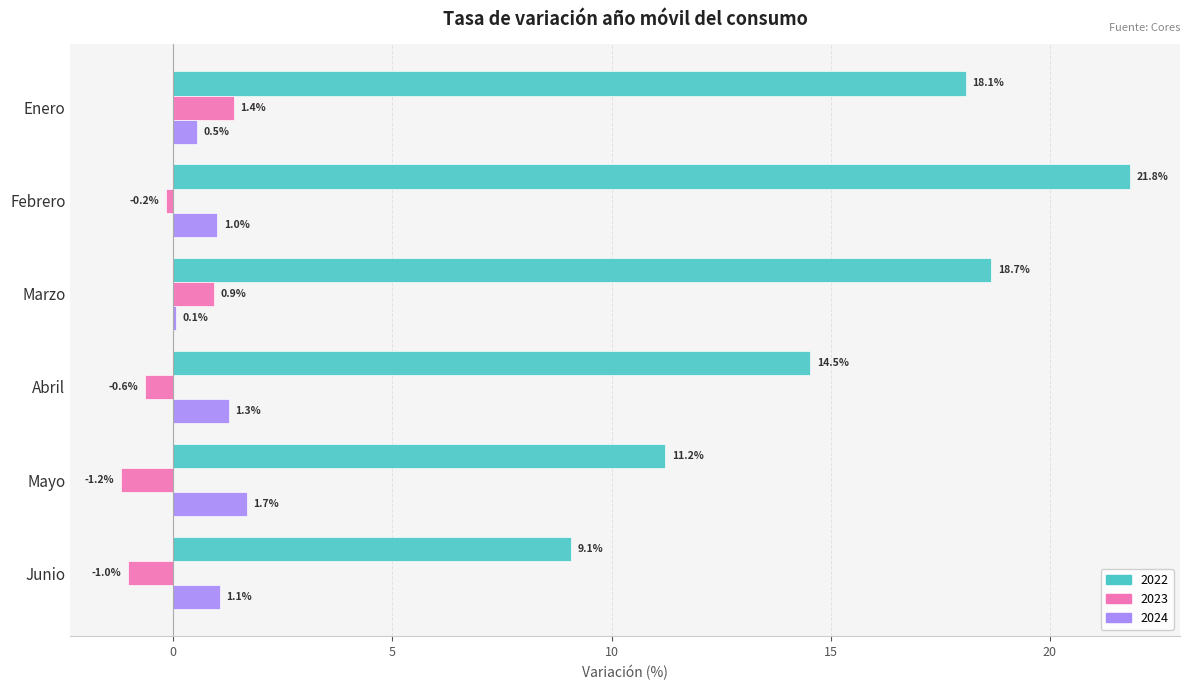

How many positive values does the 2023 series have?

2